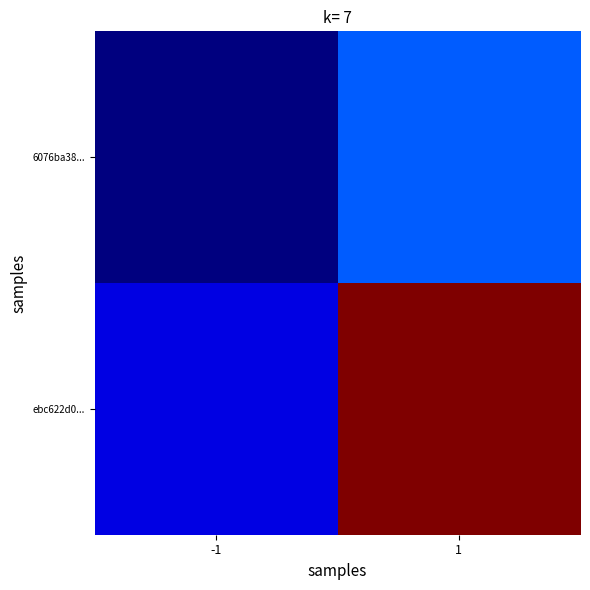

Reading left to right, list all the values displayed in this chart.

6076ba38...: -1=0.0	1=0.2
ebc622d0...: -1=0.1	1=1.0